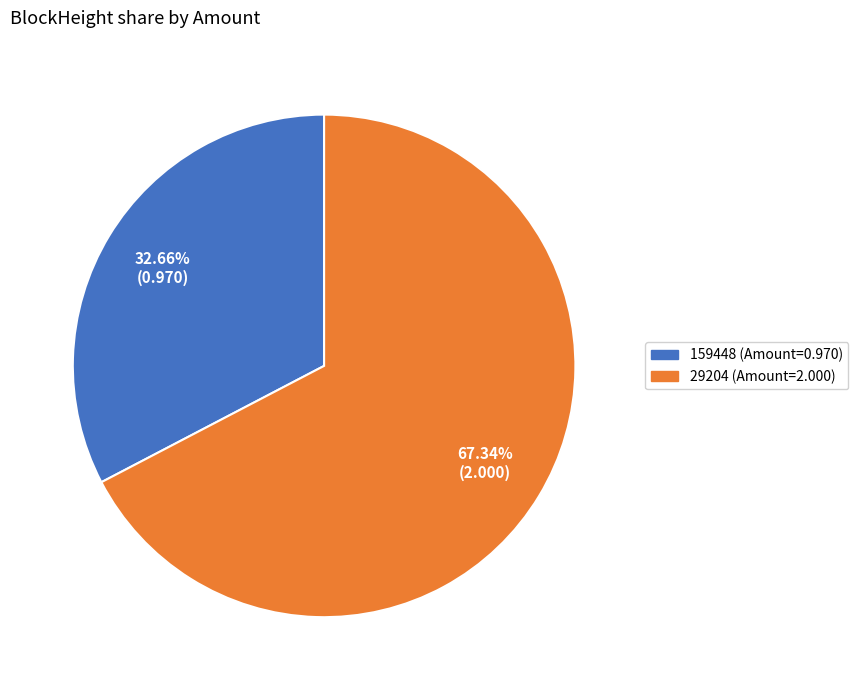

To the nearest percent, what is the combined percentage of 29204 and 159448?

100%